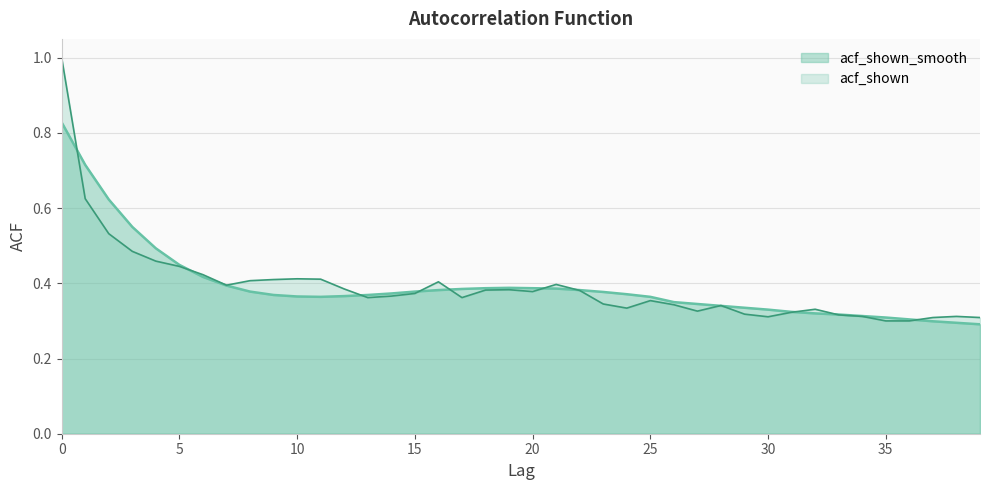

Reading left to right, transcribe all the data shown in this chart.

acf_shown_smooth: 0.8	0.7	0.6	0.6	0.5	0.4	0.4	0.4	0.4	0.4	0.4	0.4	0.4	0.4	0.4	0.4	0.4	0.4	0.4	0.4	0.4	0.4	0.4	0.4	0.4	0.4	0.3	0.3	0.3	0.3	0.3	0.3	0.3	0.3	0.3	0.3	0.3	0.3	0.3	0.3
acf_shown: 1.0	0.6	0.5	0.5	0.5	0.4	0.4	0.4	0.4	0.4	0.4	0.4	0.4	0.4	0.4	0.4	0.4	0.4	0.4	0.4	0.4	0.4	0.4	0.3	0.3	0.4	0.3	0.3	0.3	0.3	0.3	0.3	0.3	0.3	0.3	0.3	0.3	0.3	0.3	0.3